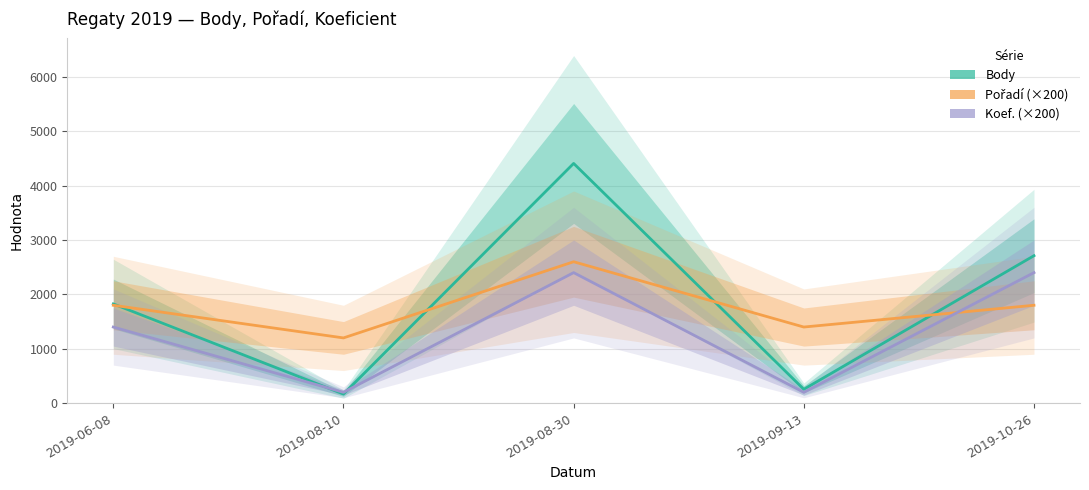

Reading left to right, extract all data points from this chart.

Body: 1825	168	4407	256	2711
Pořadí (×200): 1800	1200	2600	1400	1800
Koef. (×200): 1400	200	2400	200	2400